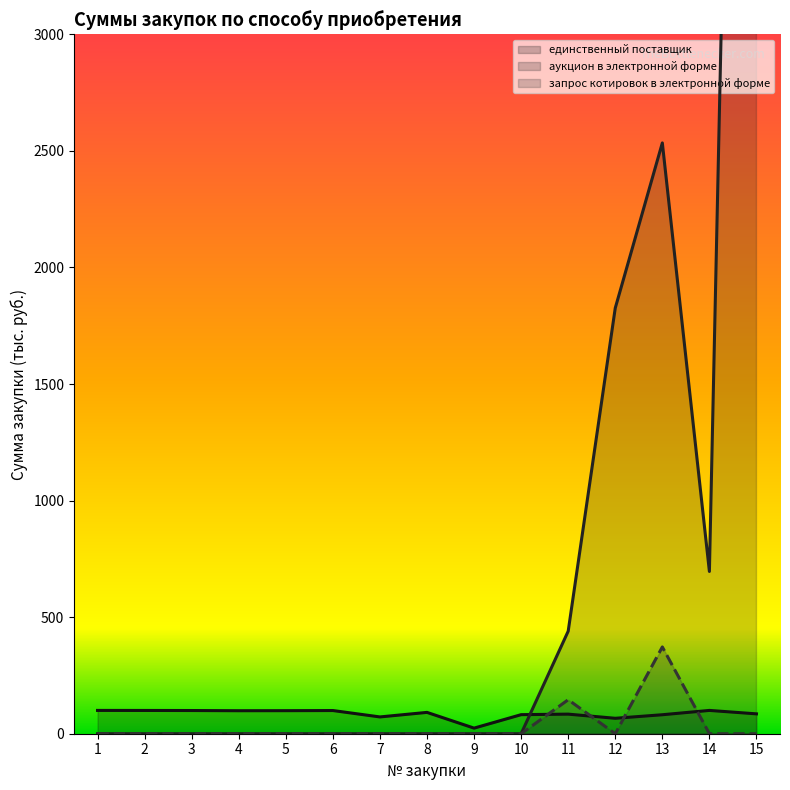

True or false: аукцион в электронной форме has a value of 6650.2 at 1.

False